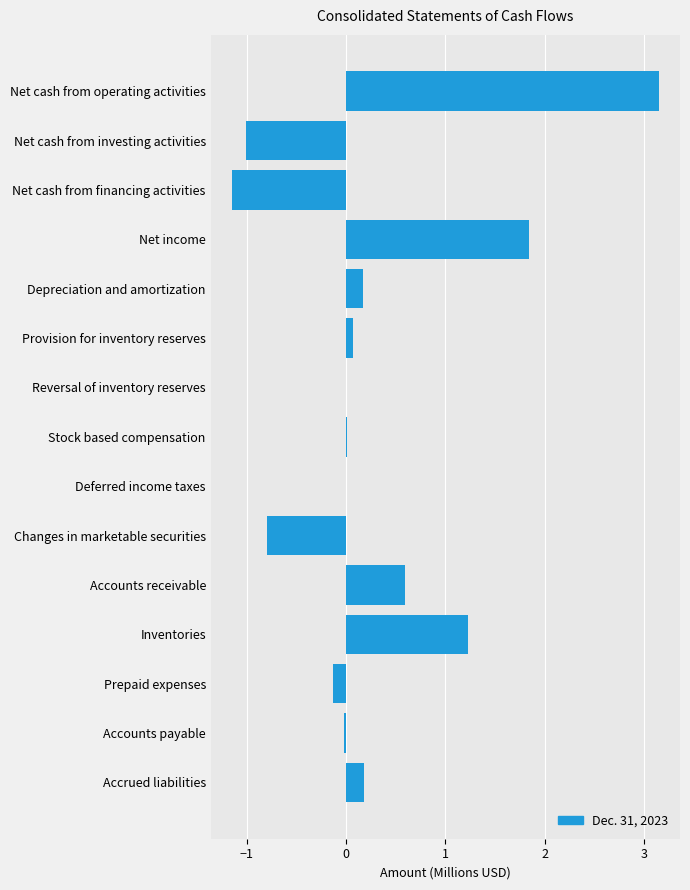

How many distinct data groups are displayed?

1